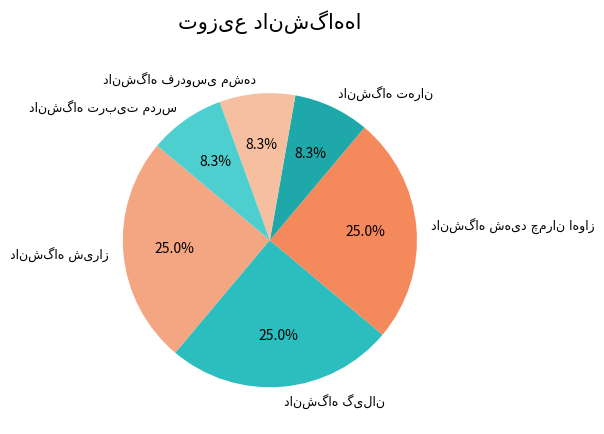

Does any single category account for the majority?

No